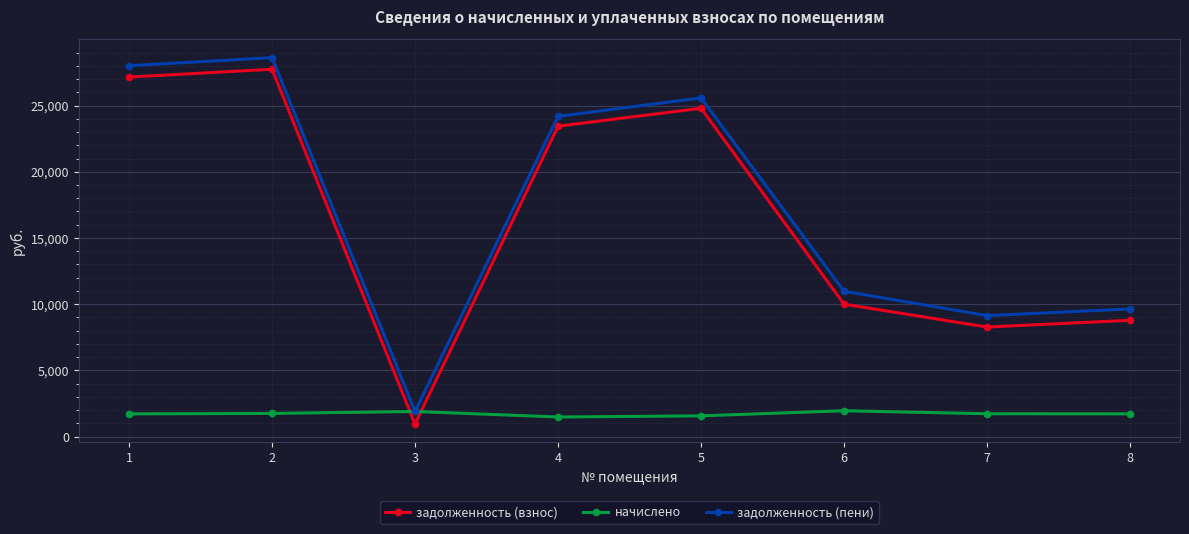

Where is задолженность (взнос) nearest to the value 14344?

6